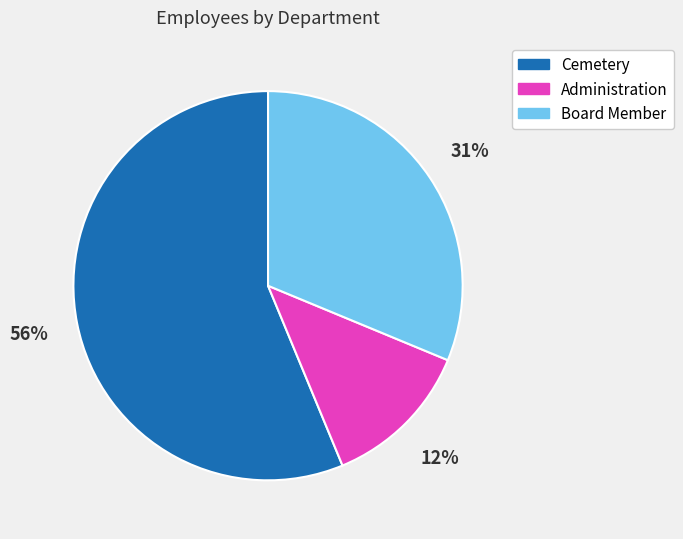

What is the majority slice?

Cemetery